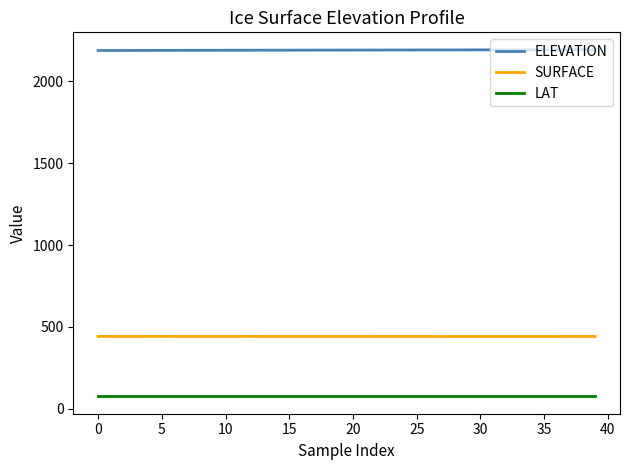

True or false: LAT and SURFACE cross at least once.

False